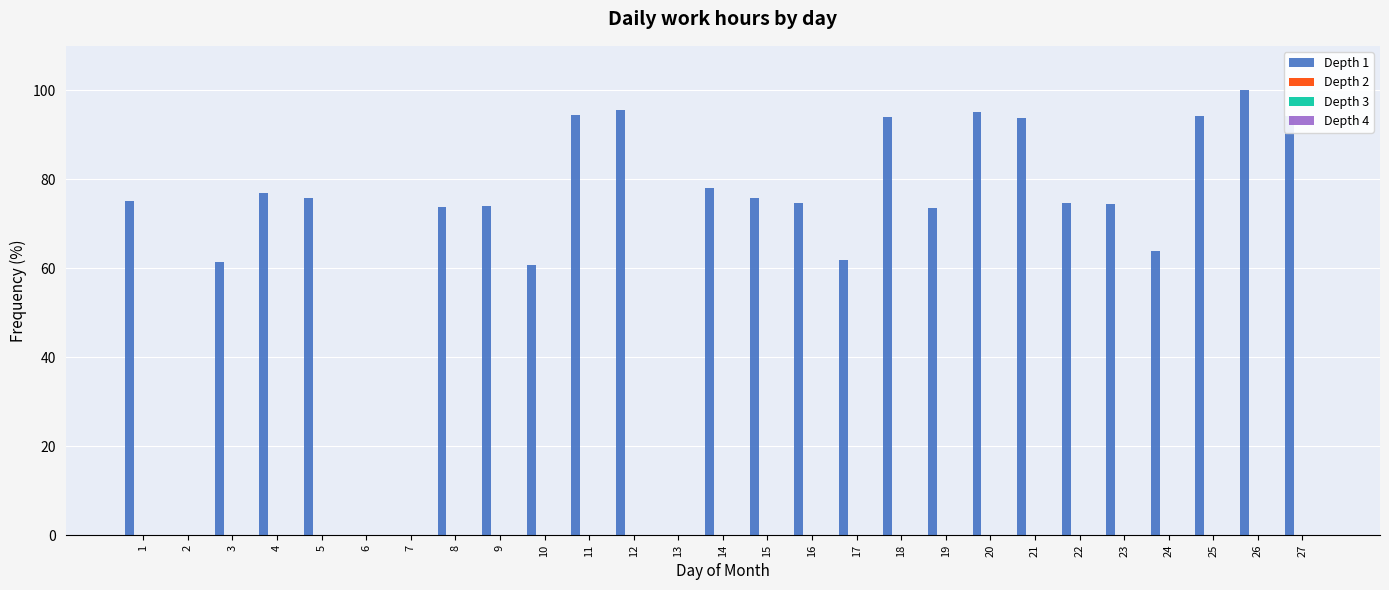

How many data points does each series have?

27